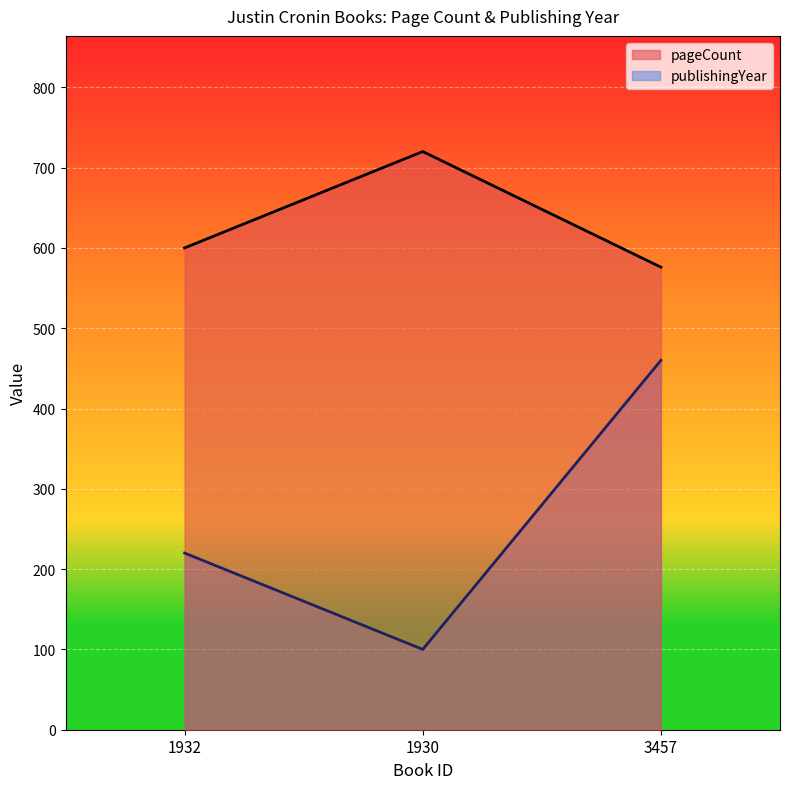

What position from the right is 1932?

3